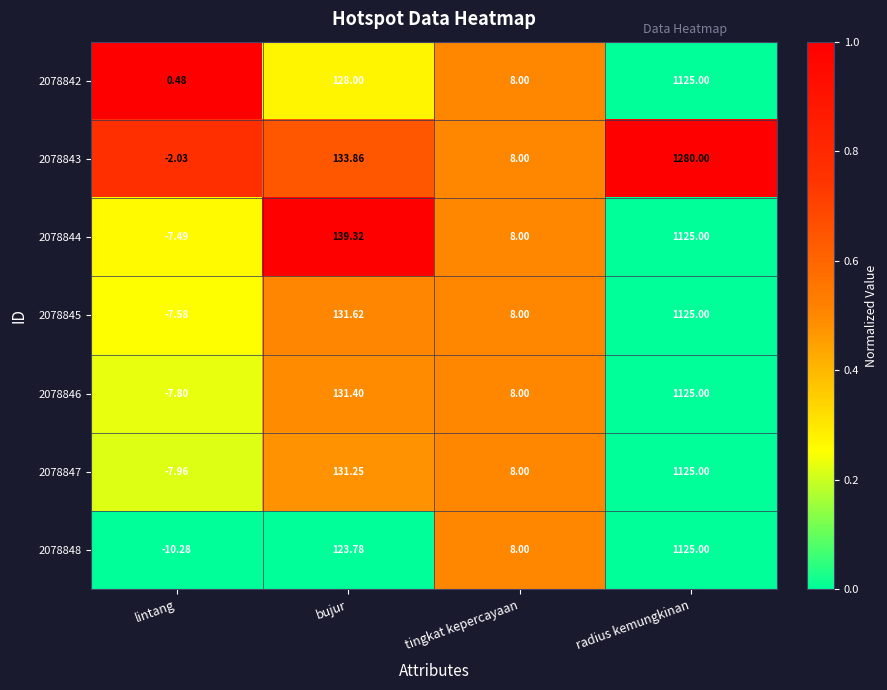

At which label does 2078847 first exceed 131?

bujur